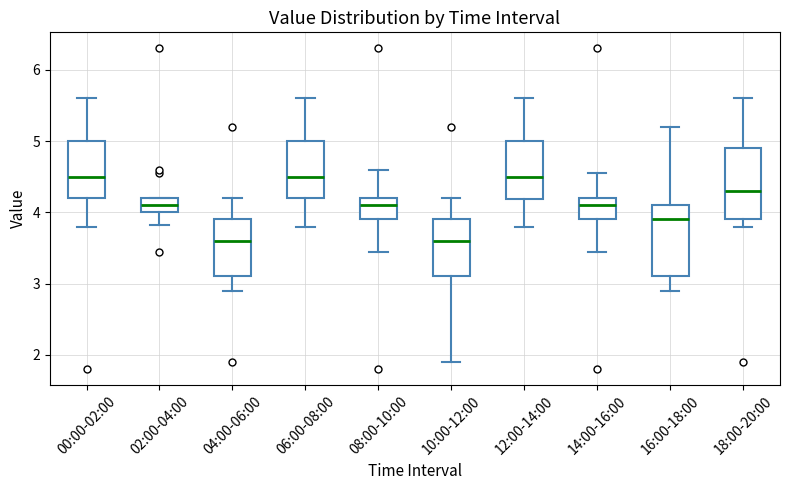

Reading left to right, transcribe this box plot: for each box, give where its median line is, the range the box spans, and where its two whiskers end, as read against the y-axis. The values are not printed on the chart, so give them approximately, as read against the axis.

00:00-02:00: median 4.5, box 4.2 to 5.0, whiskers 3.8 to 5.6
02:00-04:00: median 4.1, box 4.0 to 4.2, whiskers 3.8 to 4.2
04:00-06:00: median 3.6, box 3.1 to 3.9, whiskers 2.9 to 4.2
06:00-08:00: median 4.5, box 4.2 to 5.0, whiskers 3.8 to 5.6
08:00-10:00: median 4.1, box 3.9 to 4.2, whiskers 3.5 to 4.6
10:00-12:00: median 3.6, box 3.1 to 3.9, whiskers 1.9 to 4.2
12:00-14:00: median 4.5, box 4.2 to 5.0, whiskers 3.8 to 5.6
14:00-16:00: median 4.1, box 3.9 to 4.2, whiskers 3.5 to 4.6
16:00-18:00: median 3.9, box 3.1 to 4.1, whiskers 2.9 to 5.2
18:00-20:00: median 4.3, box 3.9 to 4.9, whiskers 3.8 to 5.6